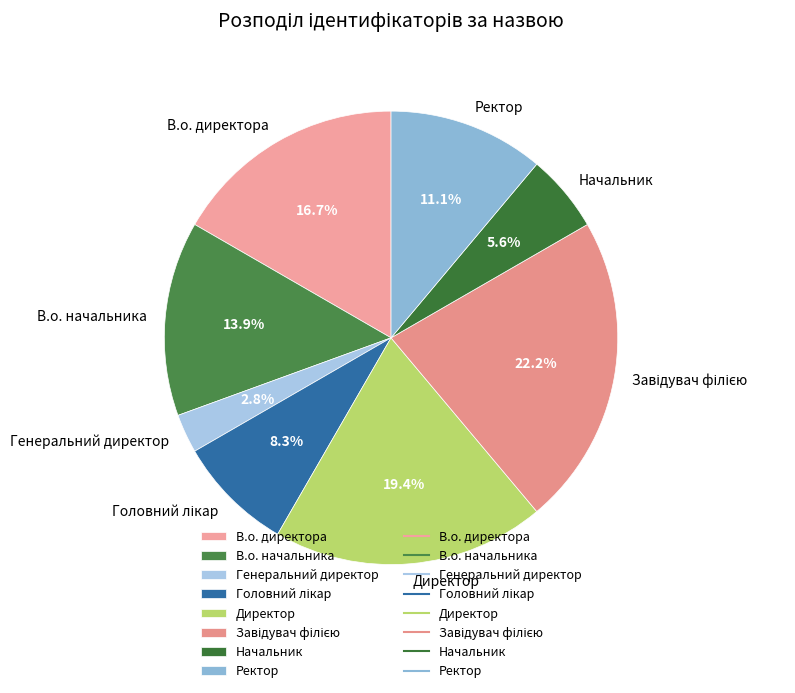

True or false: В.о. директора accounts for 11% of the total.

False